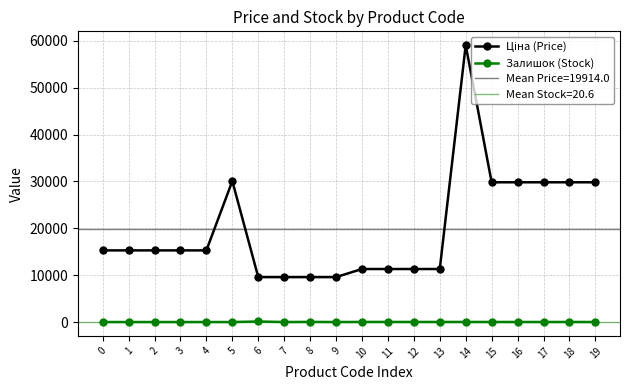

Does the chart have visible grid lines?

Yes